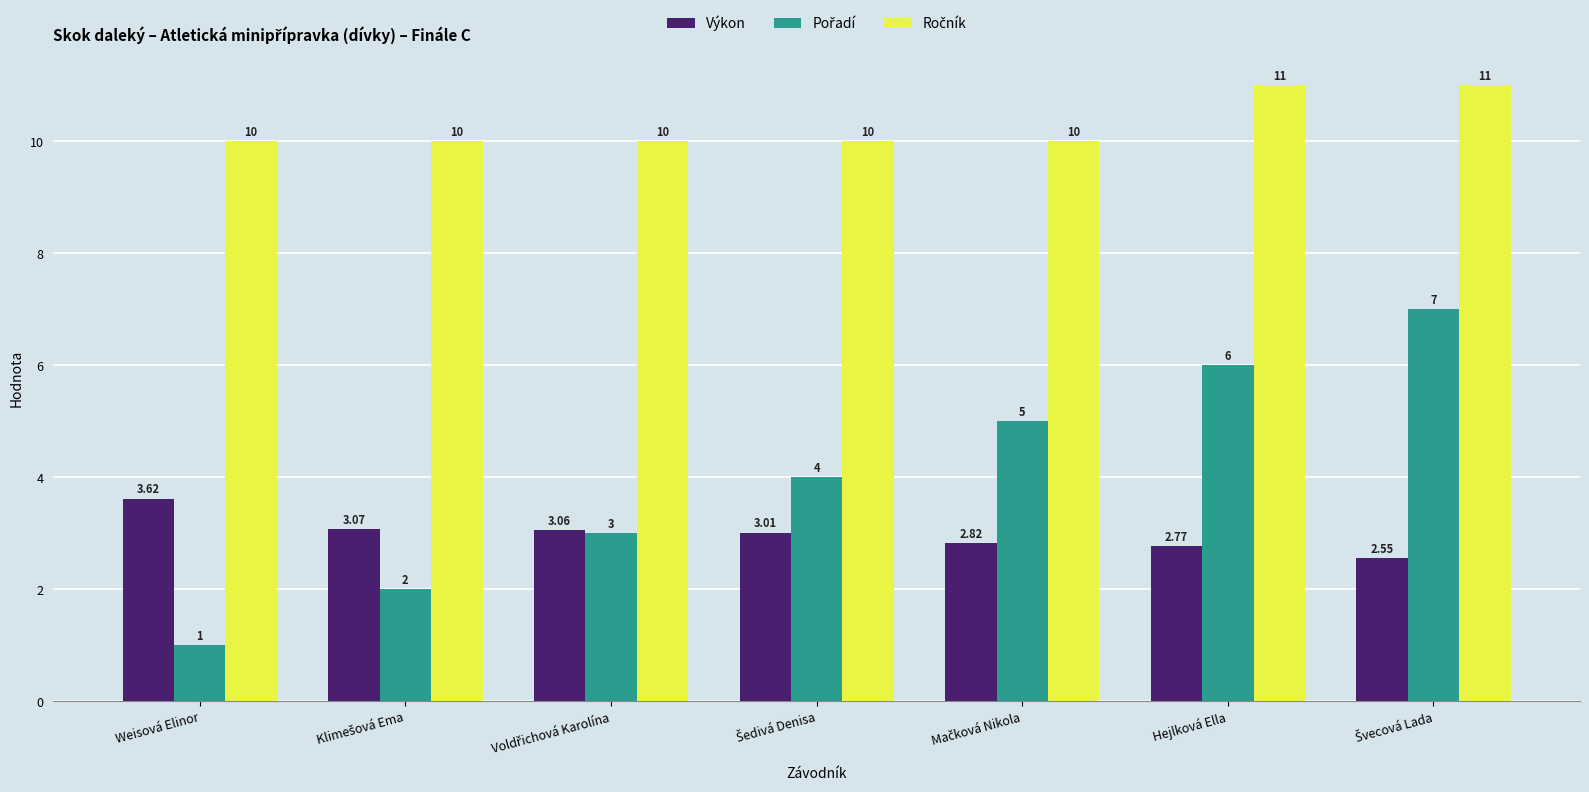

At how many categories does at least one series exceed 2?

7